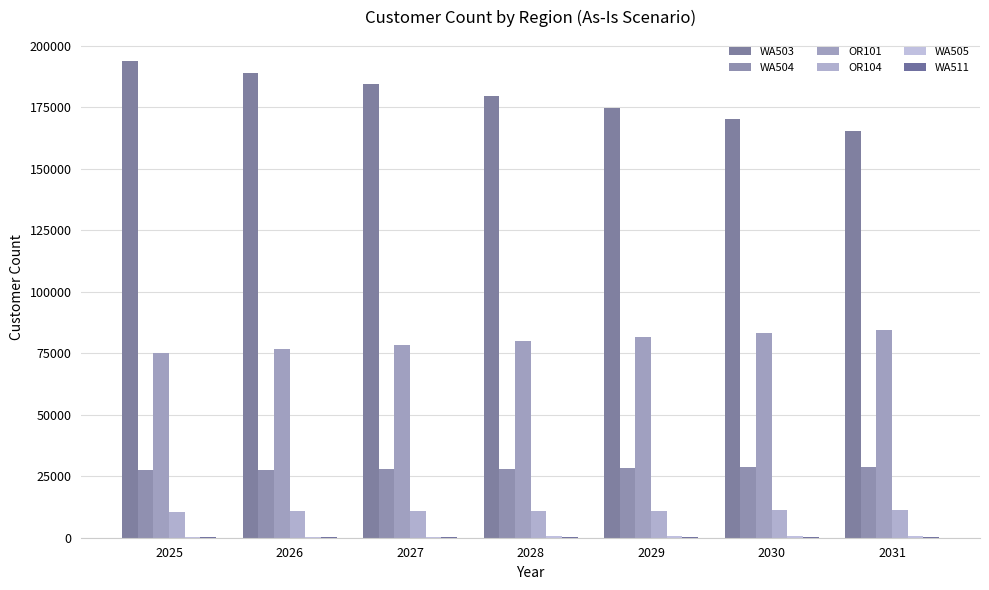

What is the difference between the second highest and second lowest values in the WA503 series?

19000